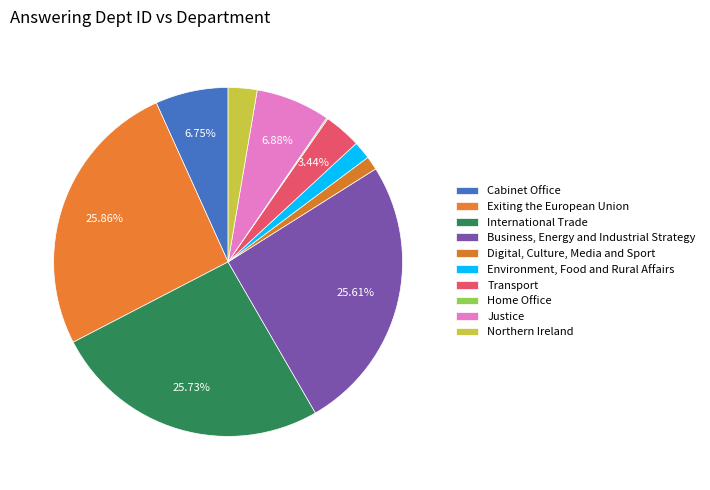

What is the total percentage of Environment, Food and Rural Affairs and International Trade?

27.4%